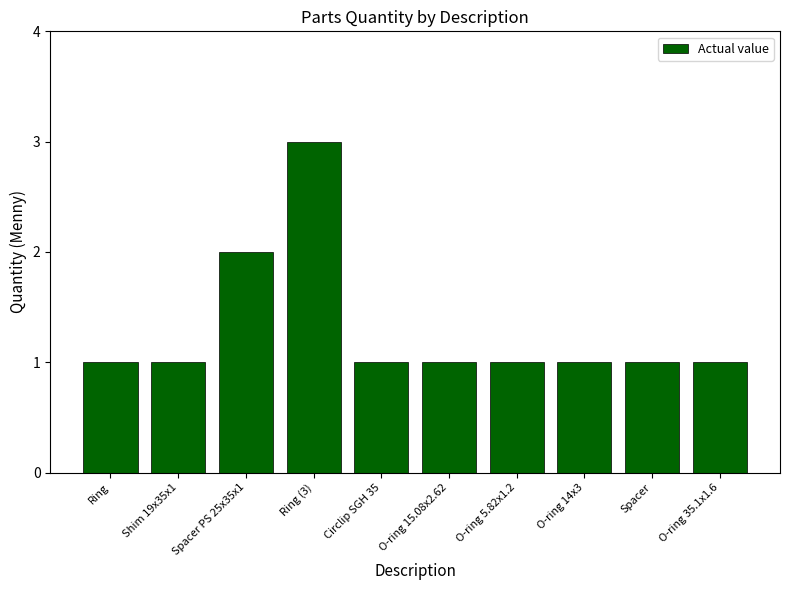

What is the difference between the maximum and minimum values?

2